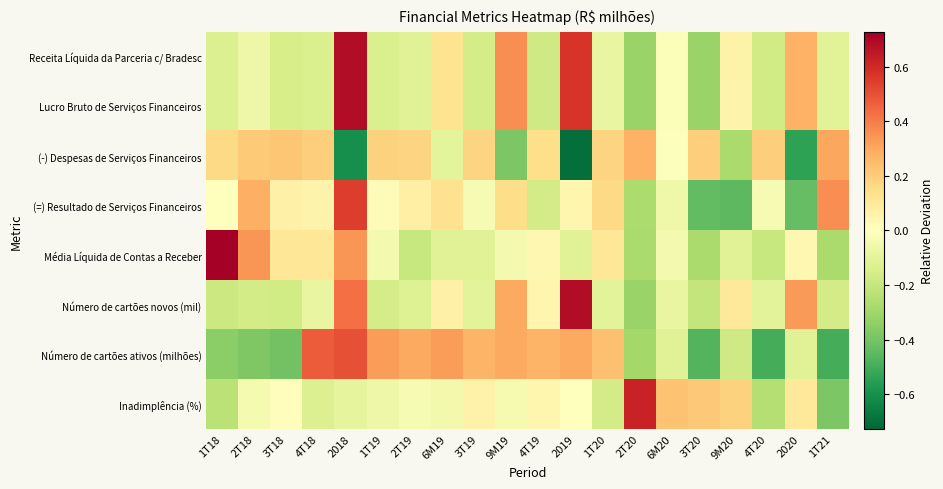

Between 4T19 and 2019, which series saw the biggest shift?

(-) Despesas de Serviços Financeiros